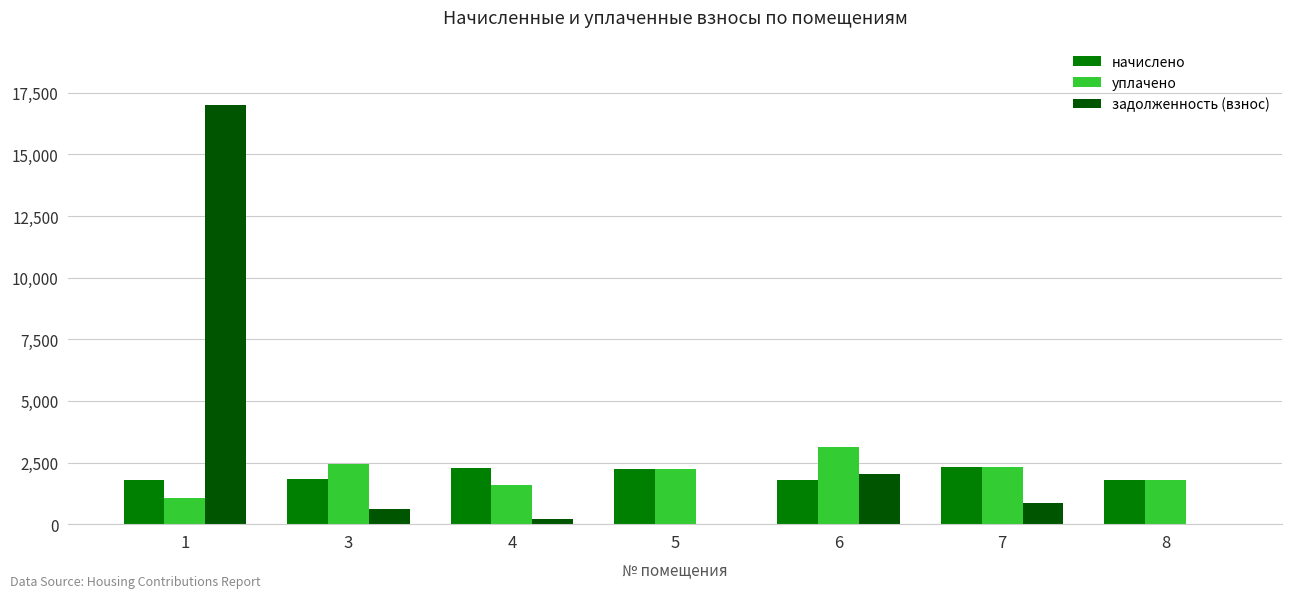

What is the sum of the задолженность (взнос) values at 7 and 6?

2877.6